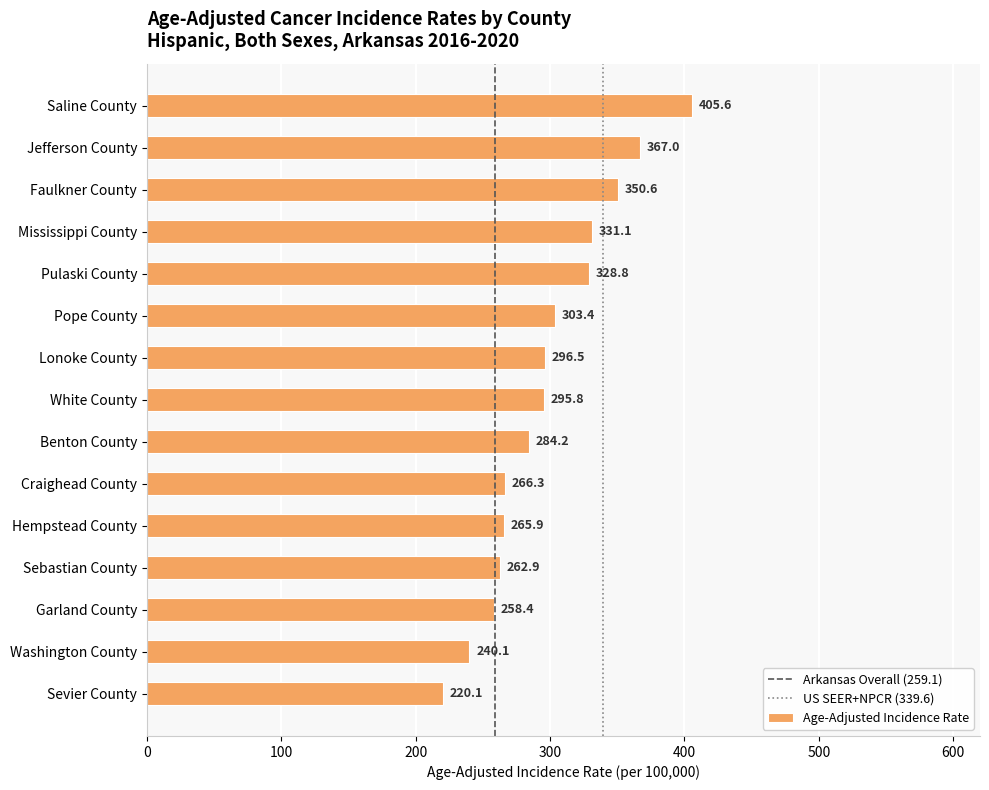

What is the change in value from Saline County to Faulkner County?

-55.0